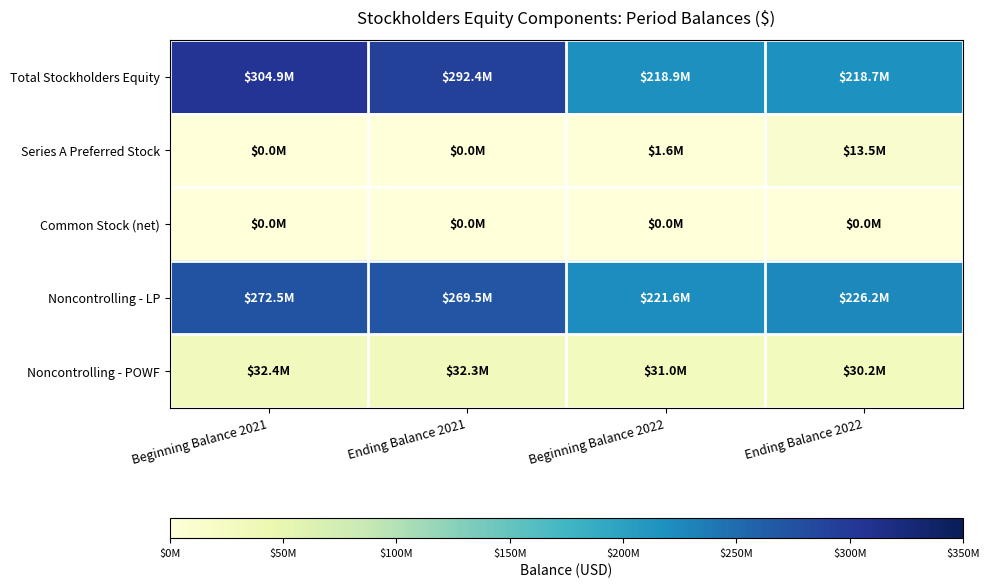

Which series has the widest spread of values?

Total Stockholders Equity